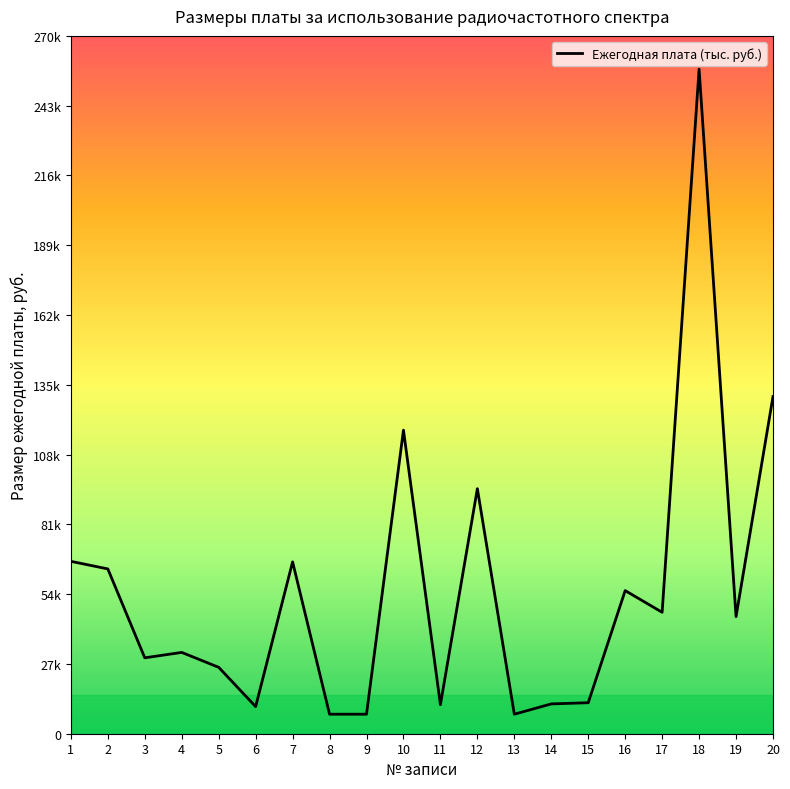

Is this an area chart (filled region under the line)?

No